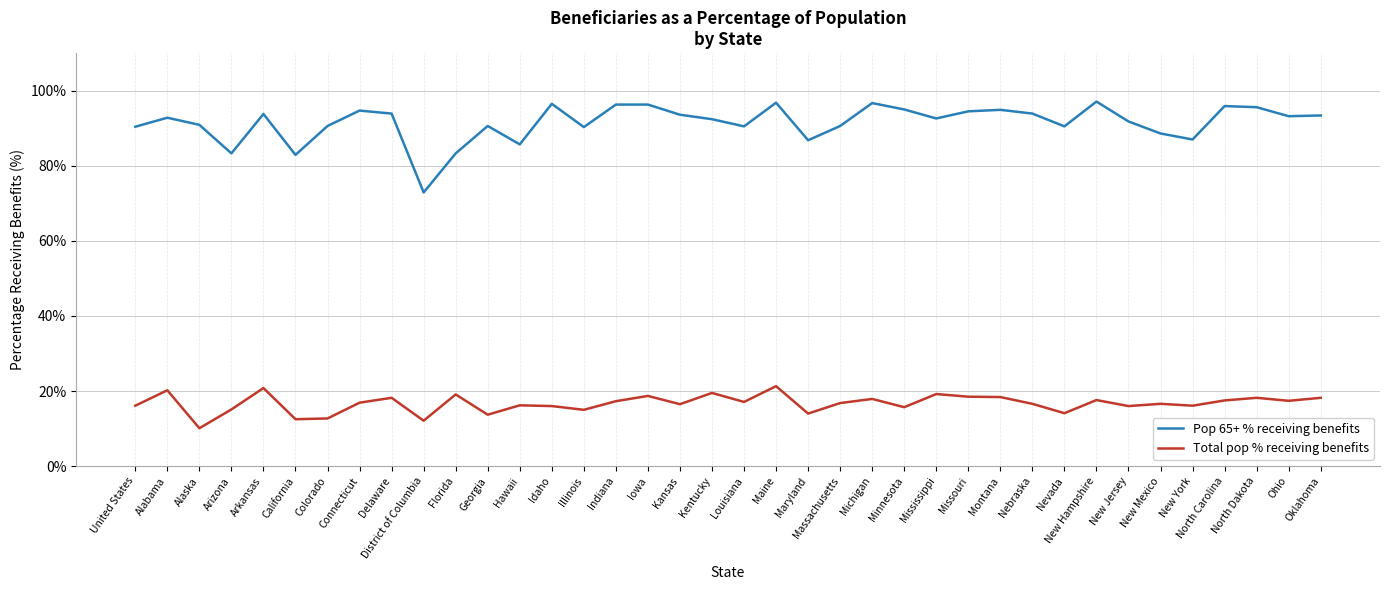

What are all the series names shown in the legend?

Pop 65+ % receiving benefits, Total pop % receiving benefits